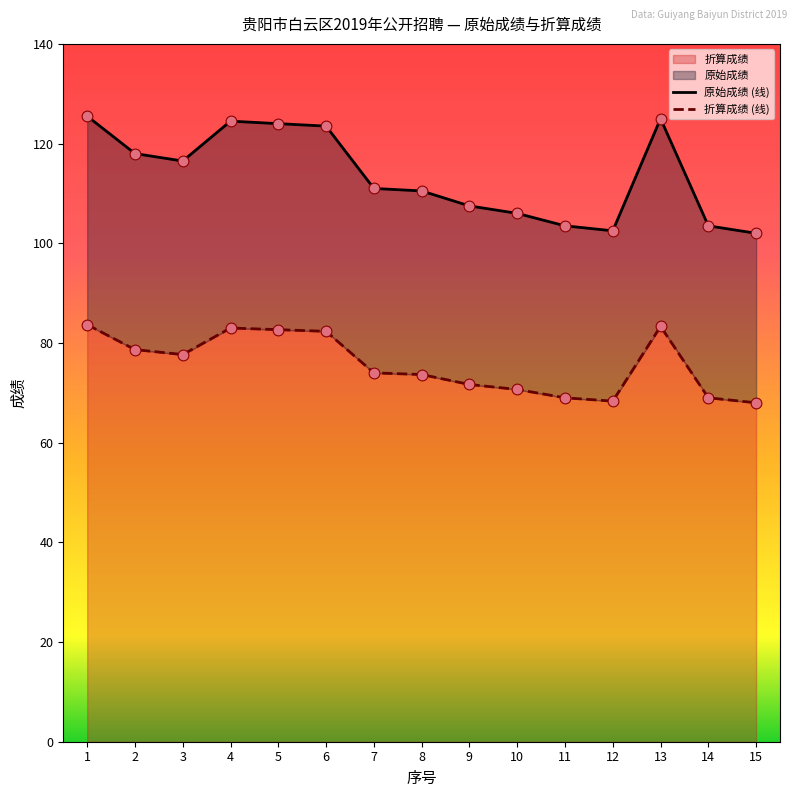

Which series reaches the minimum Y coordinate?

折算成绩